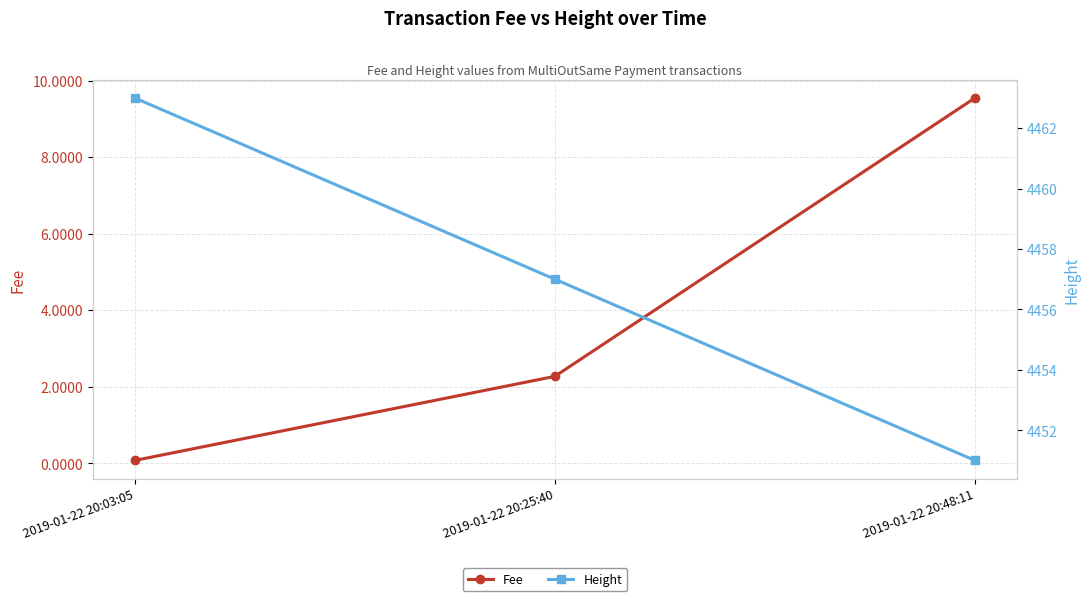

Which series changed the most between 2019-01-22 20:25:40 and 2019-01-22 20:48:11?

Fee